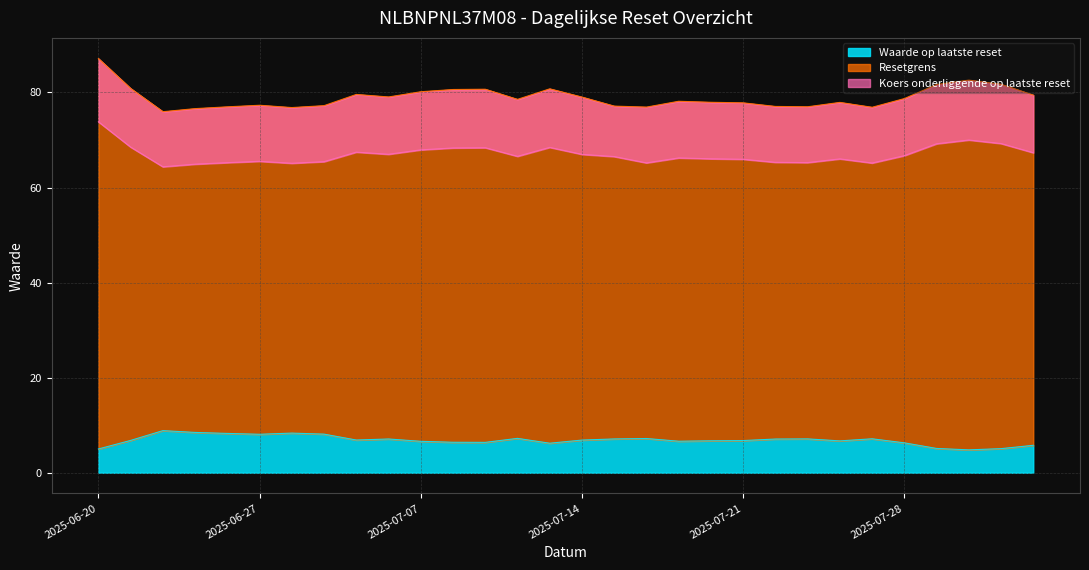

What is the greatest value displayed?

87.1